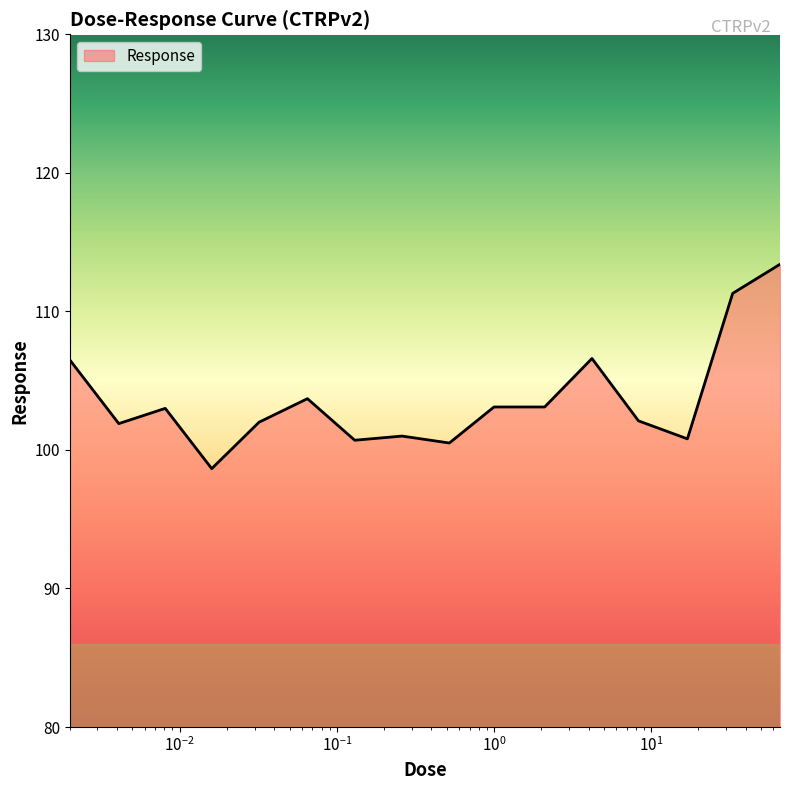

What is the smallest value displayed?

98.7